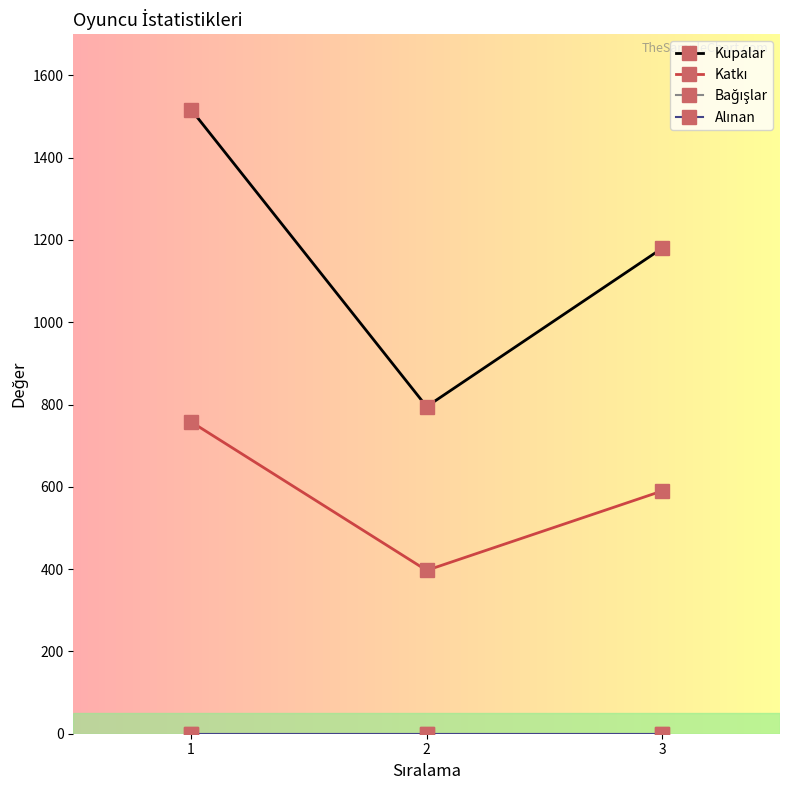

Does the chart have visible grid lines?

No